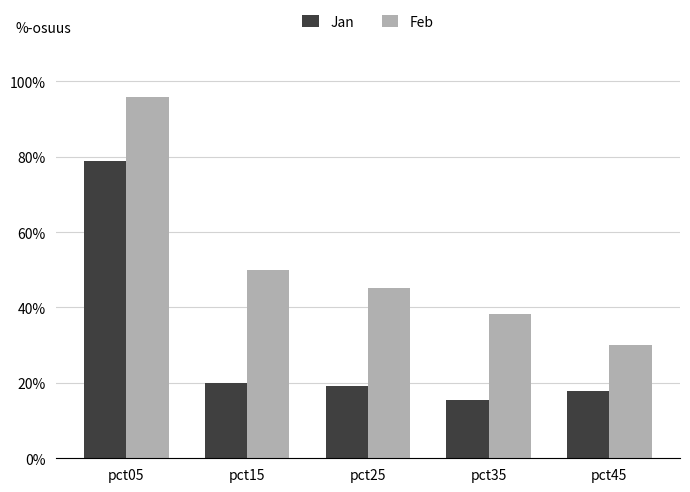

What are all the series names shown in the legend?

Jan, Feb